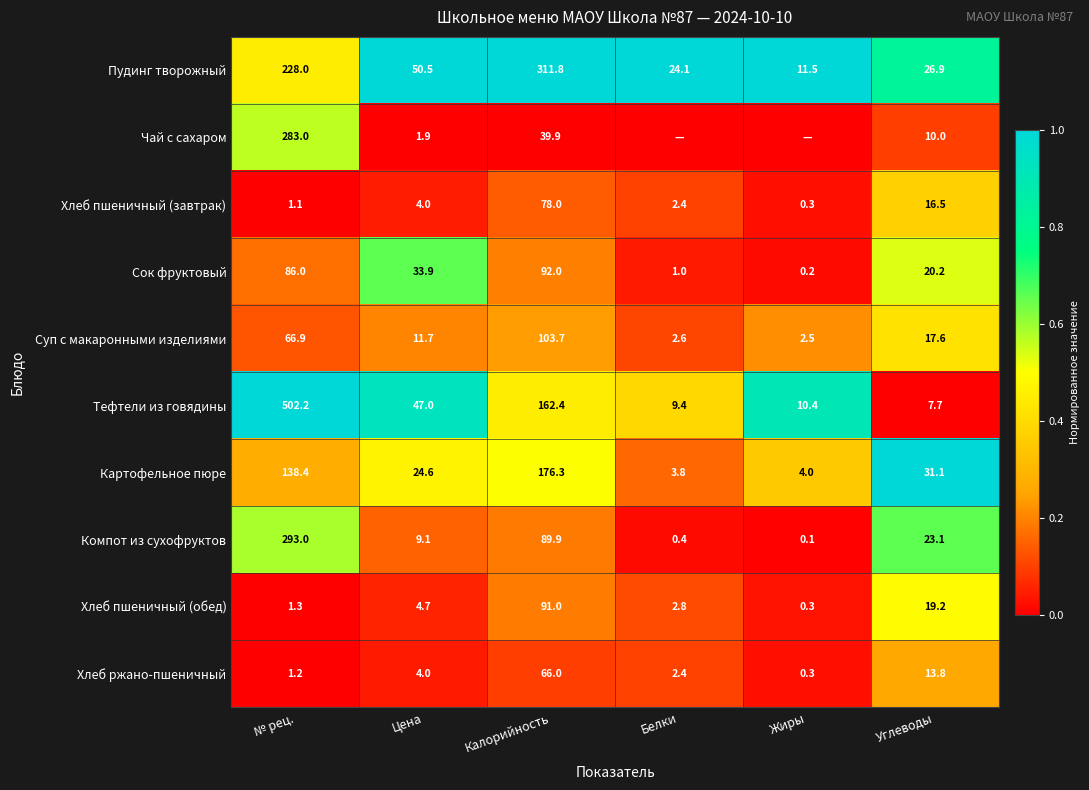

What is the total value across all series at № рец.?

1601.1